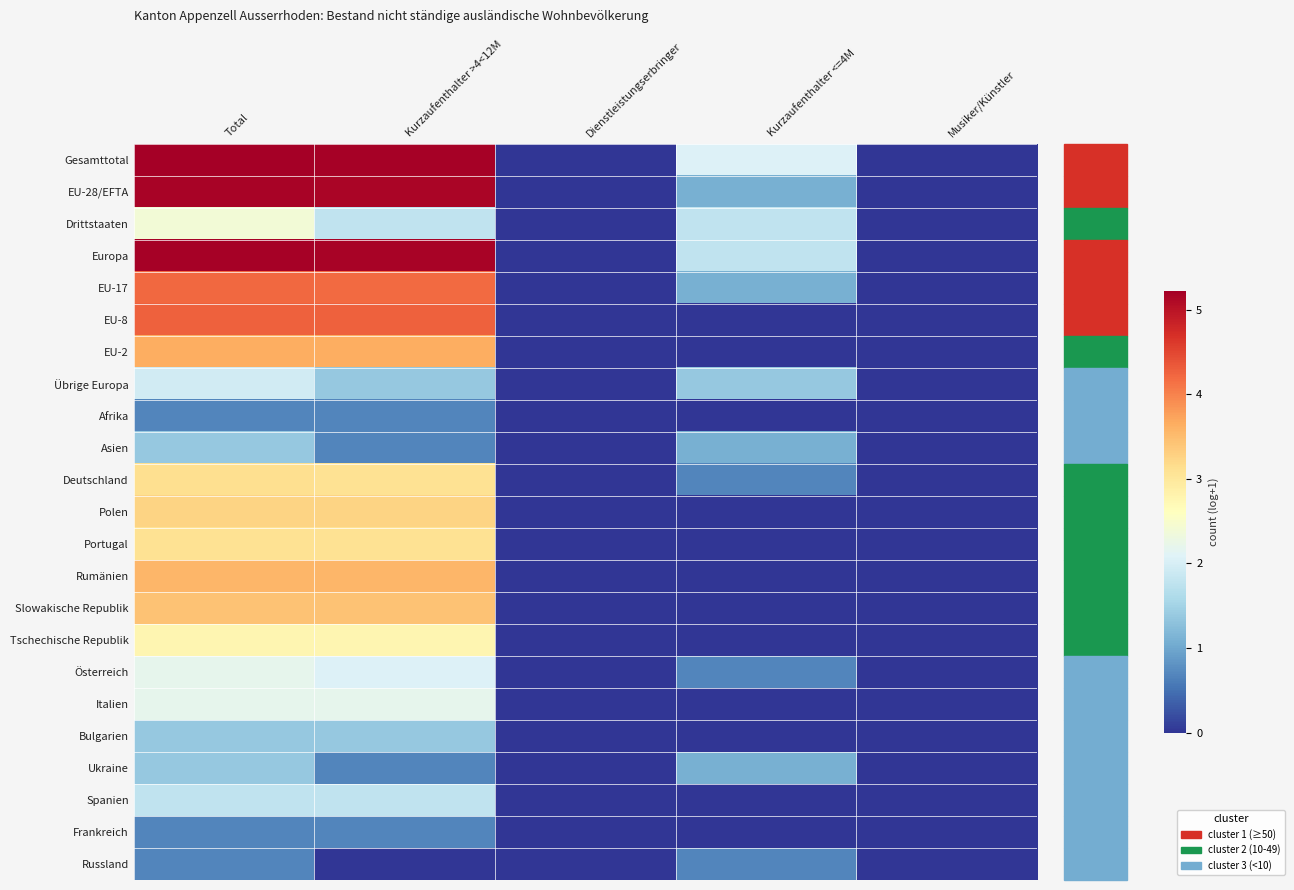

At Dienstleistungserbringer, list the series in order from largest to smallest.

Gesamttotal, EU-28/EFTA, Drittstaaten, Europa, EU-17, EU-8, EU-2, Übrige Europa, Afrika, Asien, Deutschland, Polen, Portugal, Rumänien, Slowakische Republik, Tschechische Republik, Österreich, Italien, Bulgarien, Ukraine, Spanien, Frankreich, Russland